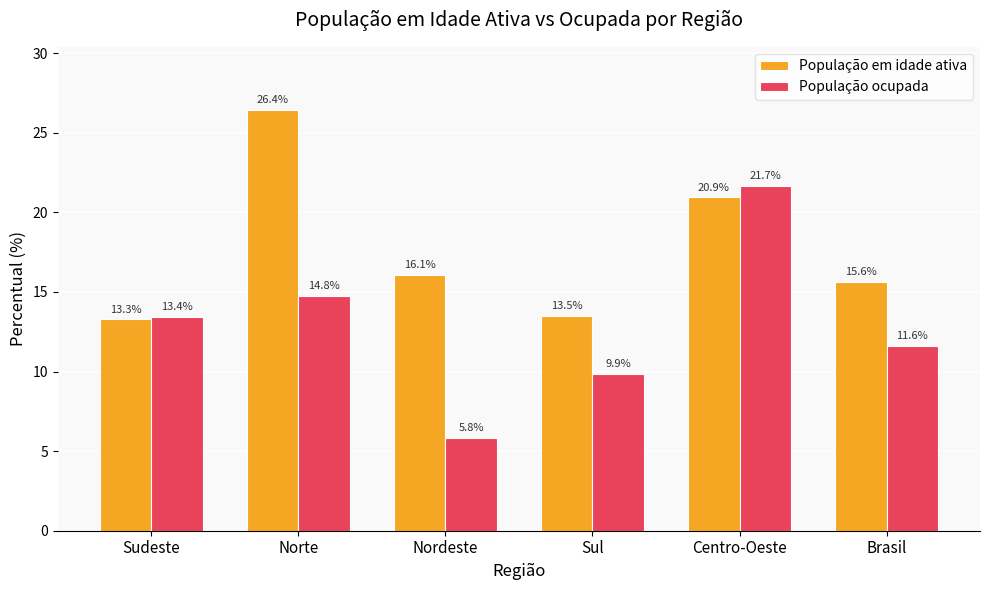

What is the difference between the maximum and minimum values in the População ocupada series?

15.8